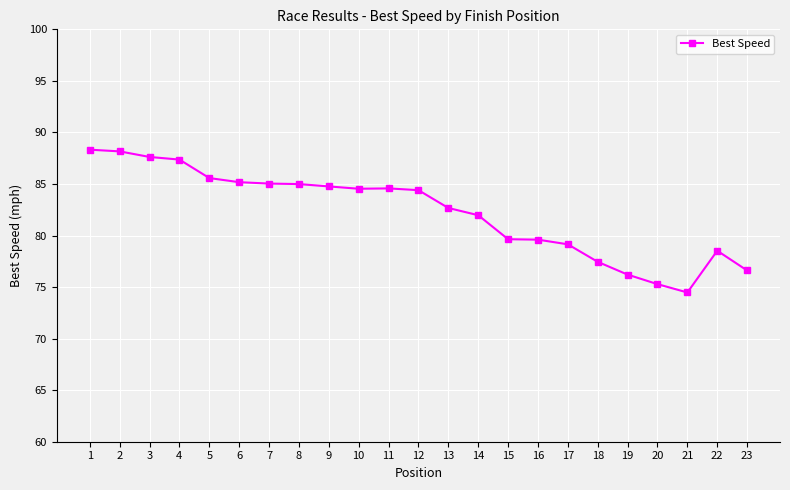

What is the sum of the values at 12 and 3?

172.0